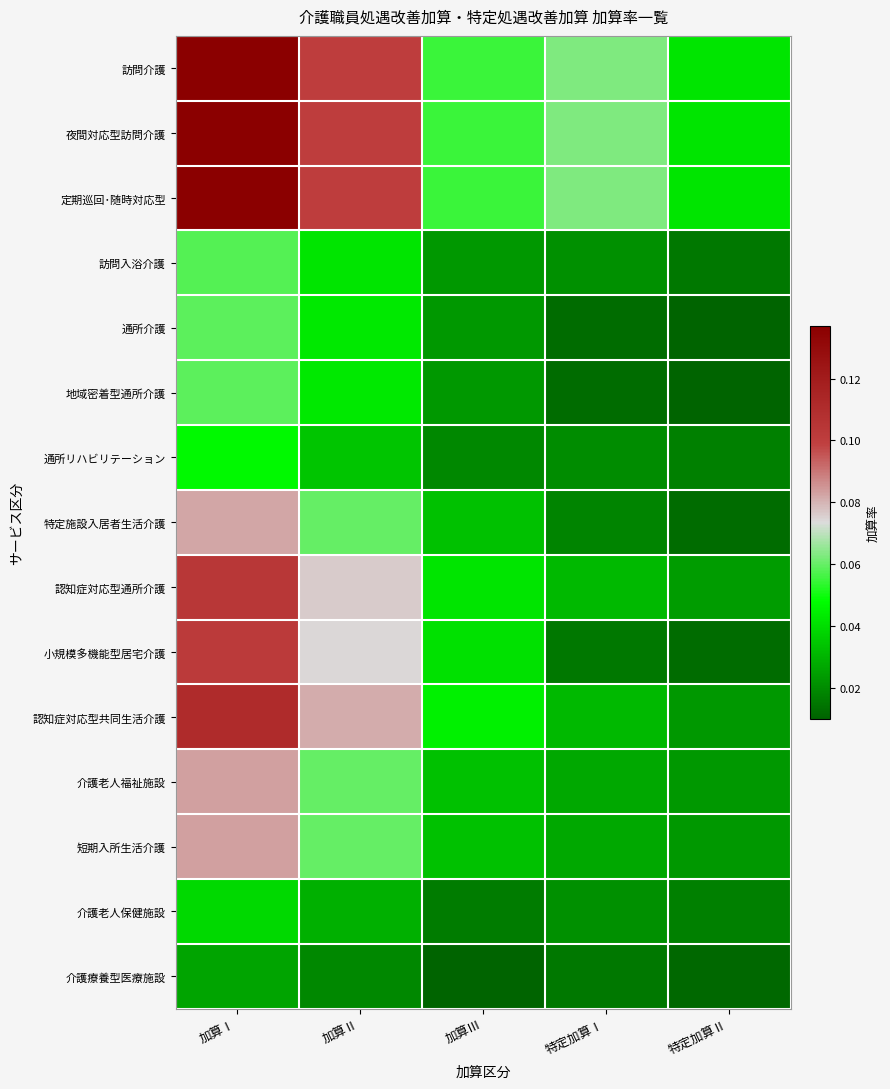

Count the number of data series in this chart.

15